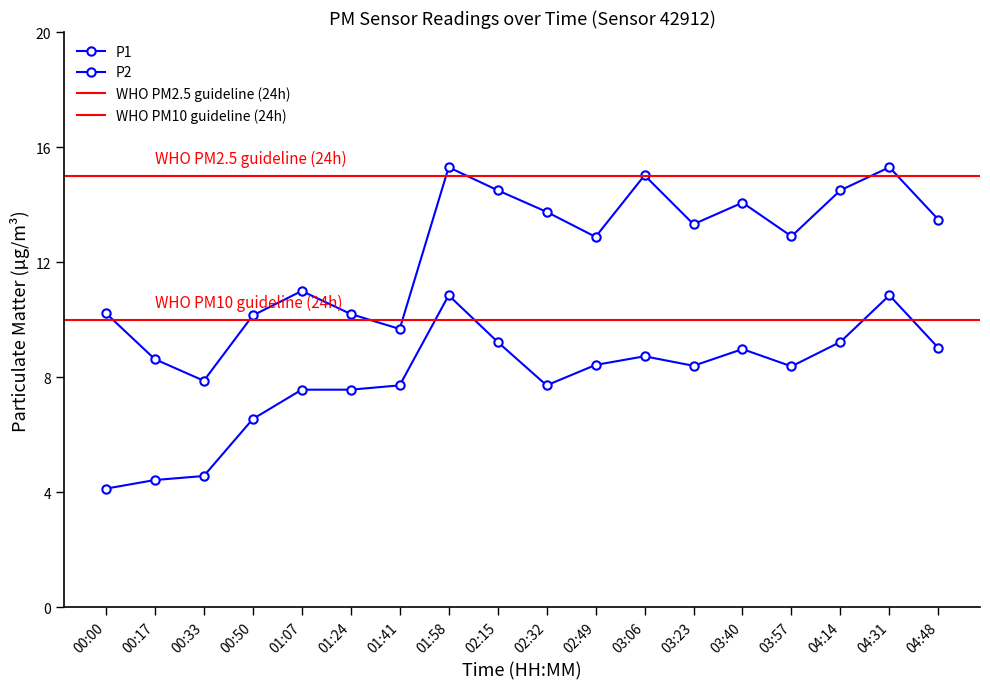

In P2, how many points are higher than both neighbors (excluding endpoints)?

4